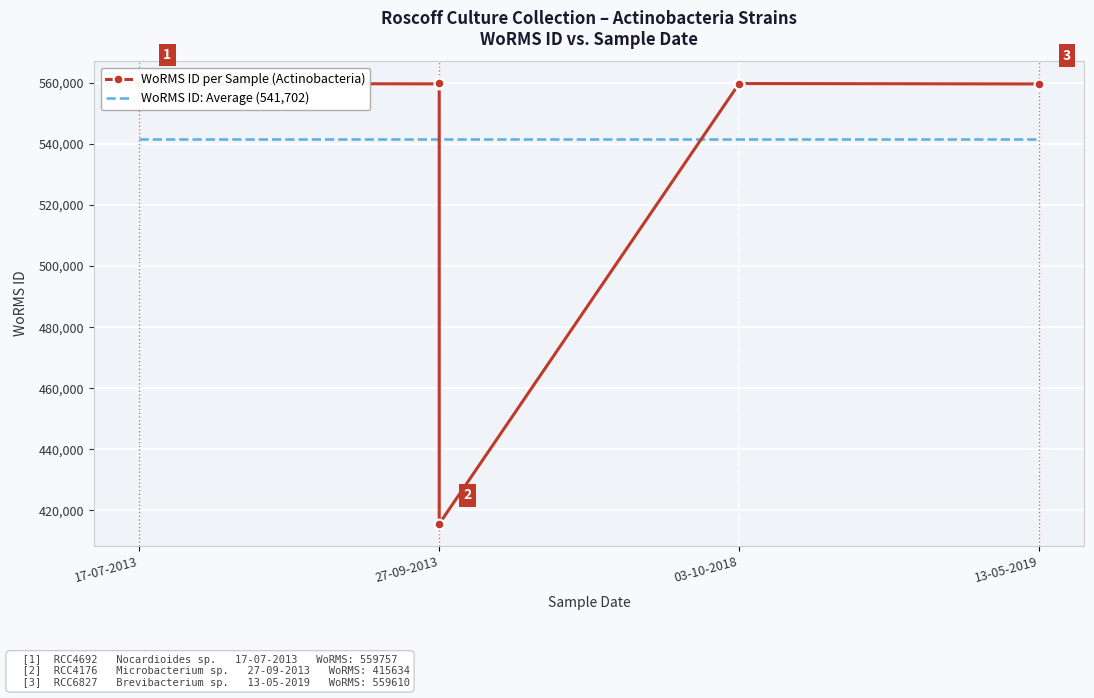

At which category is the sum across all series the highest?

03-10-2018